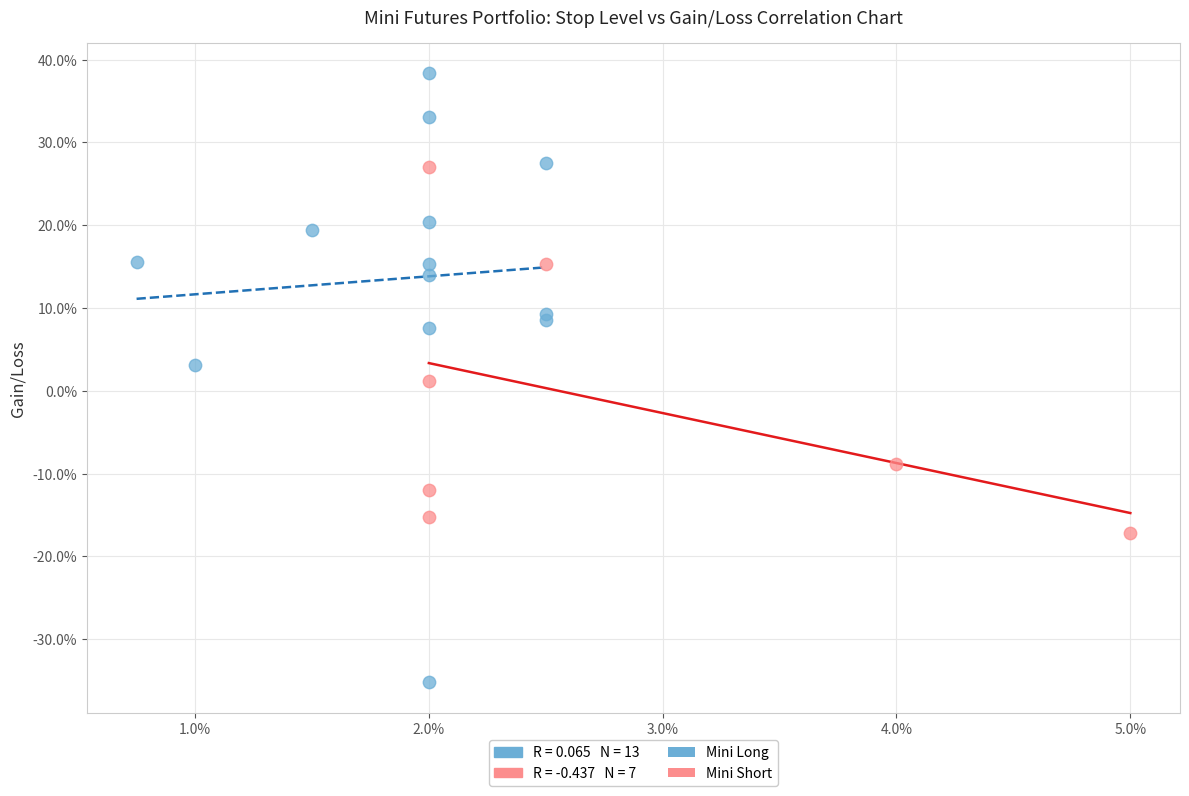

Which series has the largest Y range (max minus min)?

Mini Long